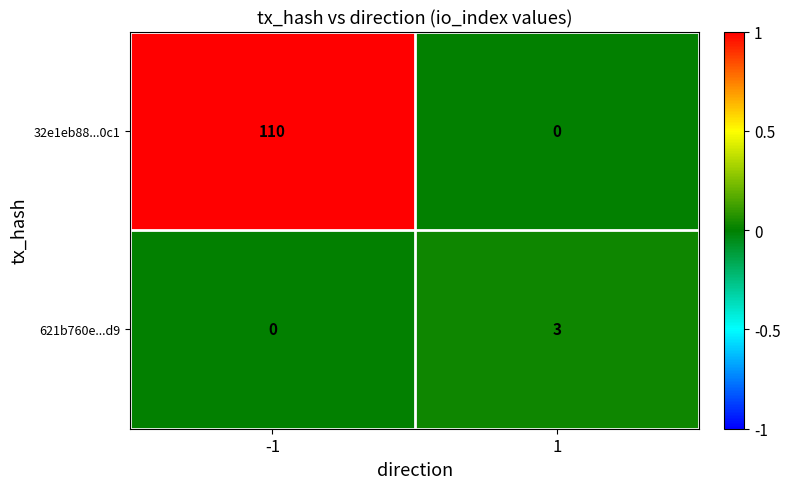

What is the difference between the highest and lowest values at -1?

110